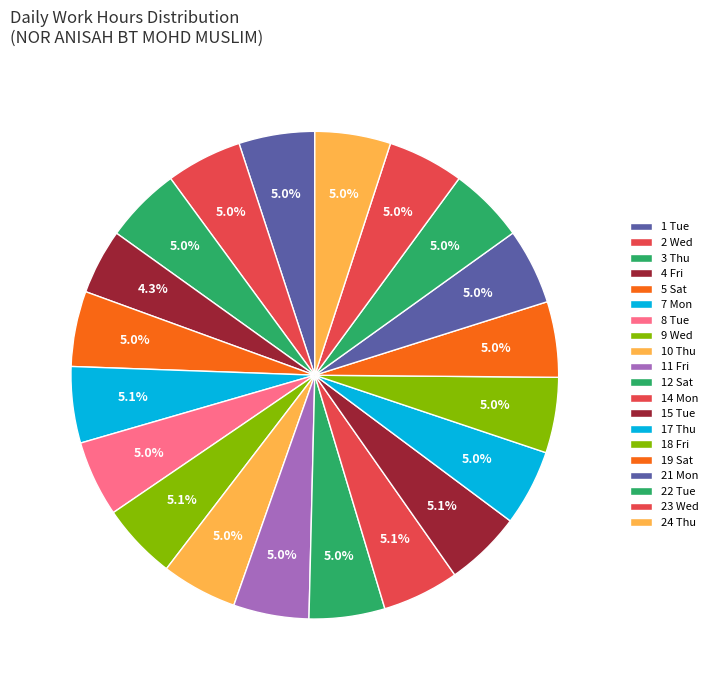

To the nearest percent, what is the average slice percentage?

5%